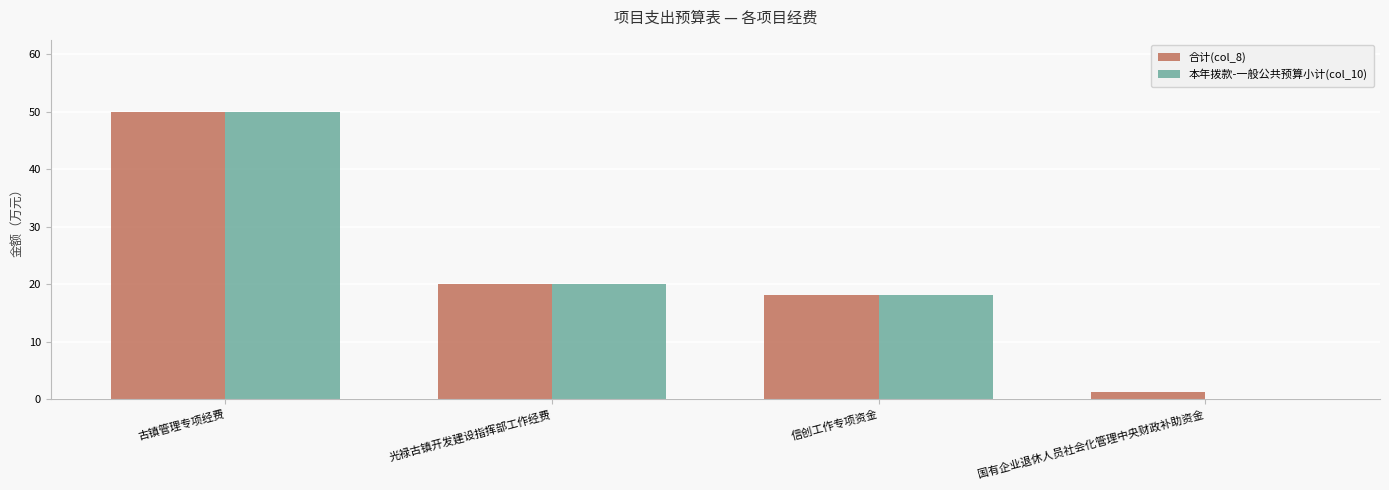

Which series has the widest spread of values?

本年拨款-一般公共预算小计(col_10)